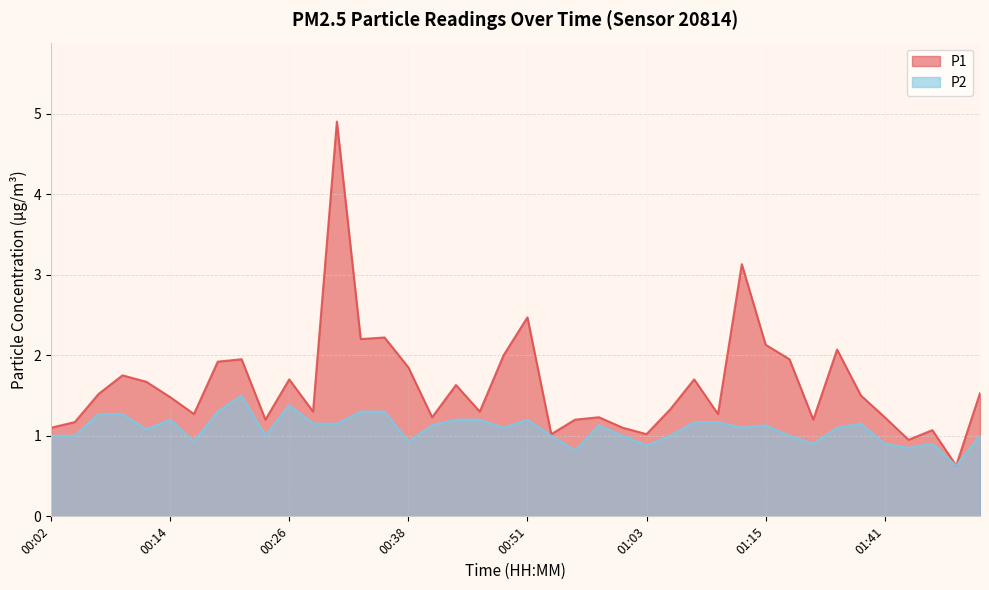

Which series has the largest total across all categories?

P1